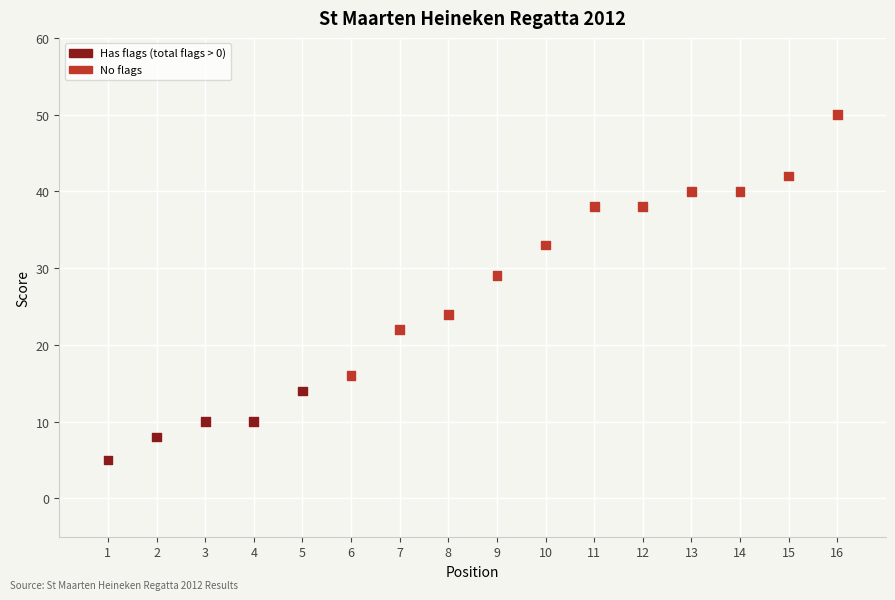

What Y value in the scatter plot is closest to 27?

29